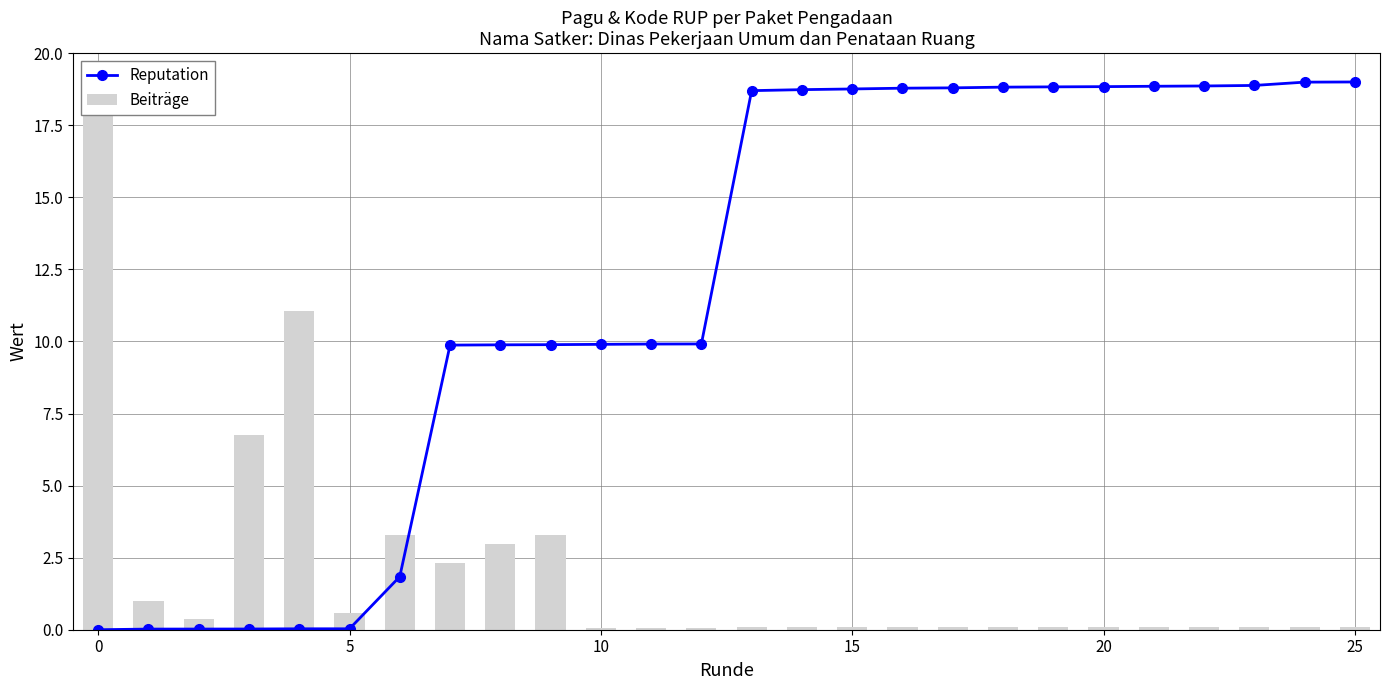

True or false: Reputation has a value of 24.8 at 25.

False